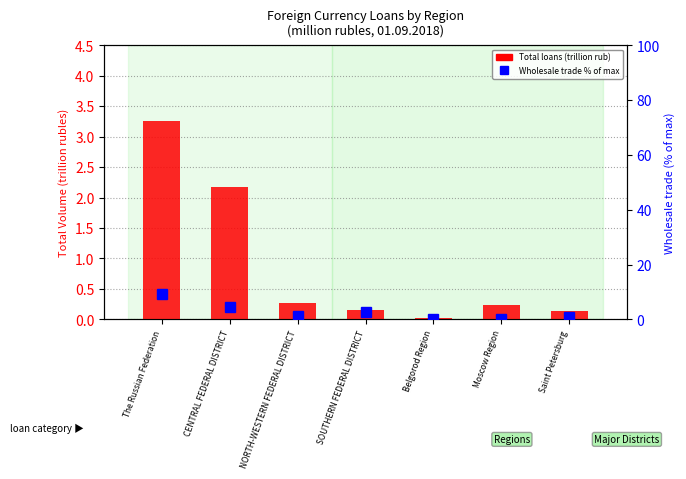

At which label is Total loans (trillion rub) closest to 1?

NORTH-WESTERN FEDERAL DISTRICT